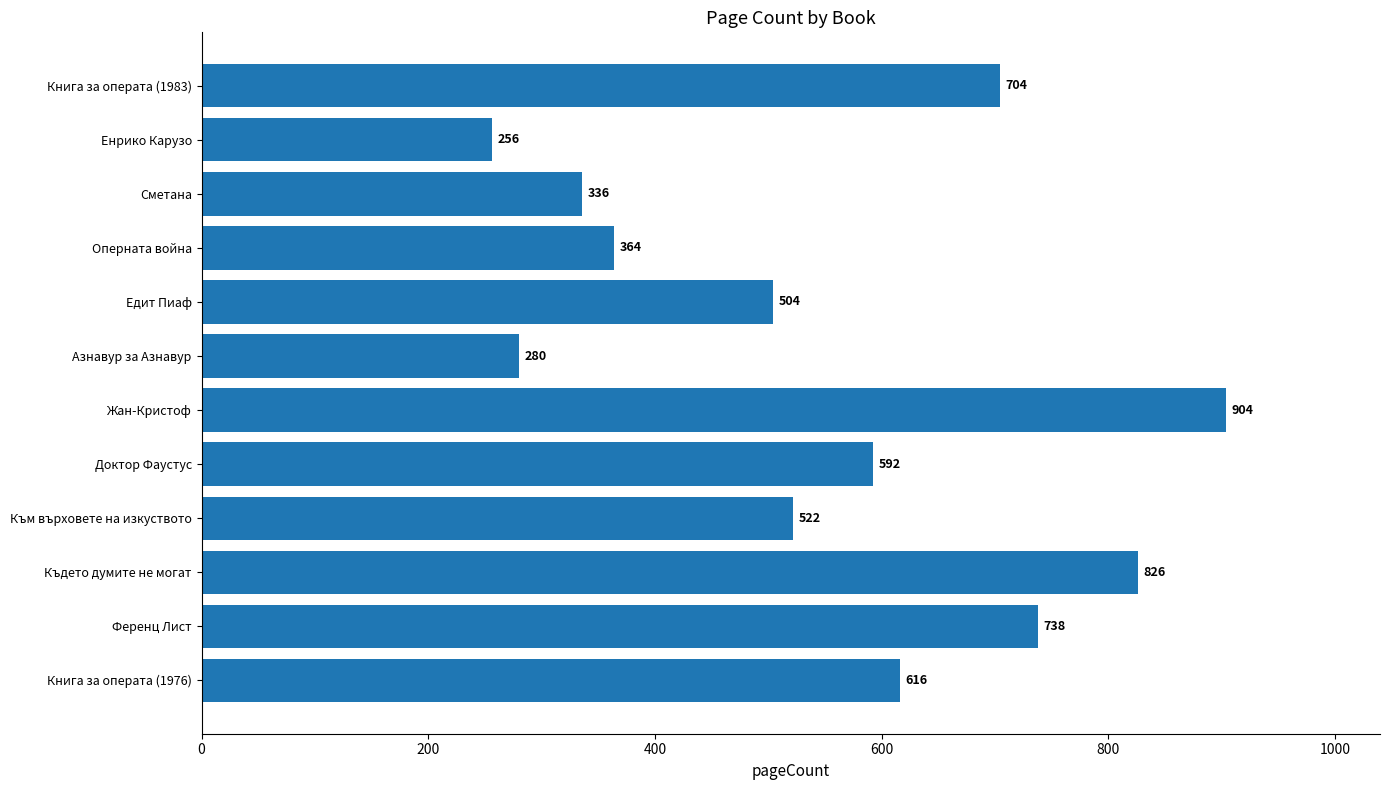

What is the ratio of the value at Книга за операта (1983) to the value at Жан-Кристоф?

0.8